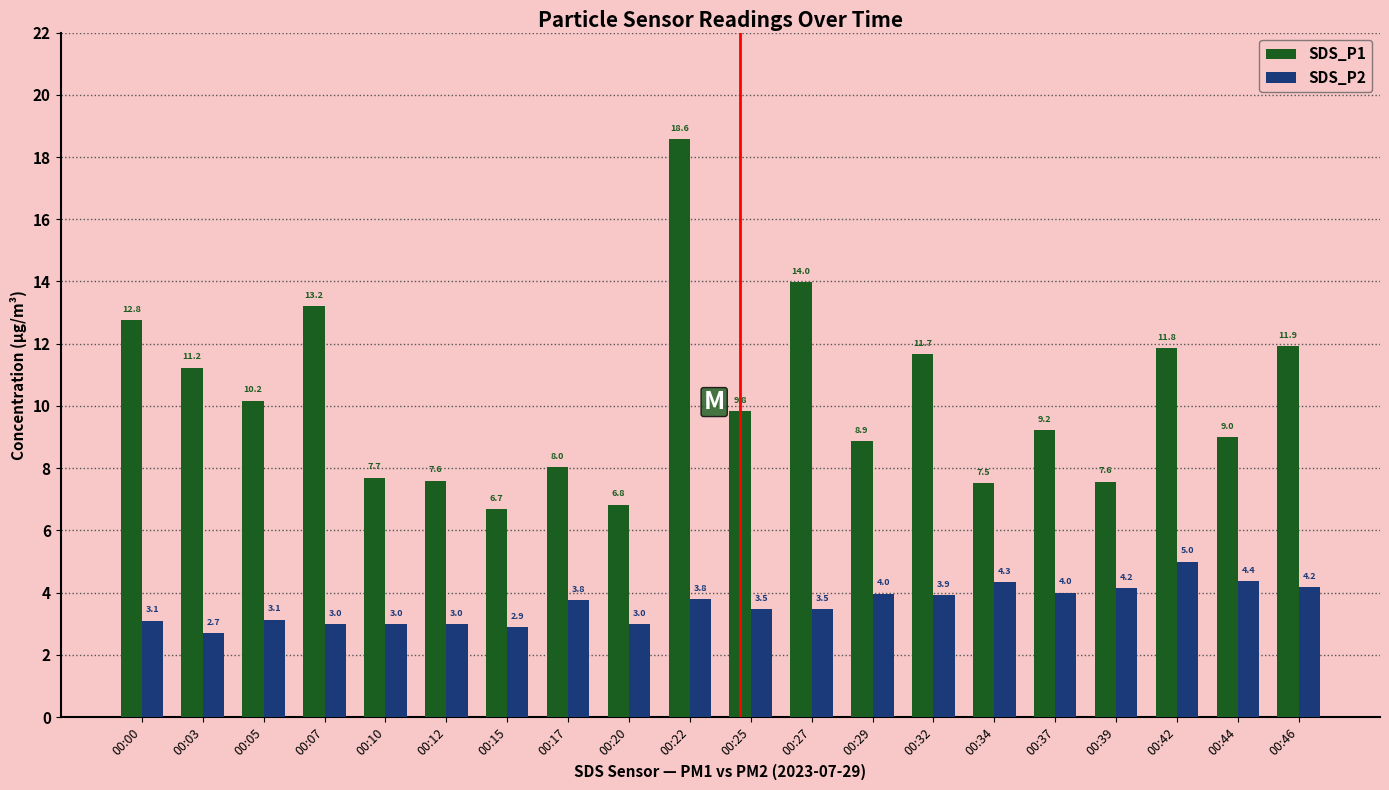

How many categories are shown in the chart?

20